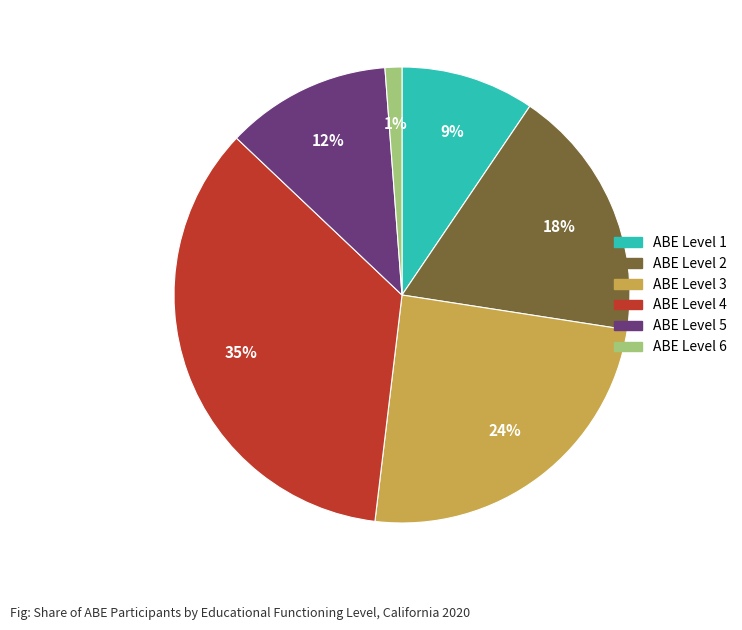

Which category has the biggest portion of the pie?

ABE Level 4